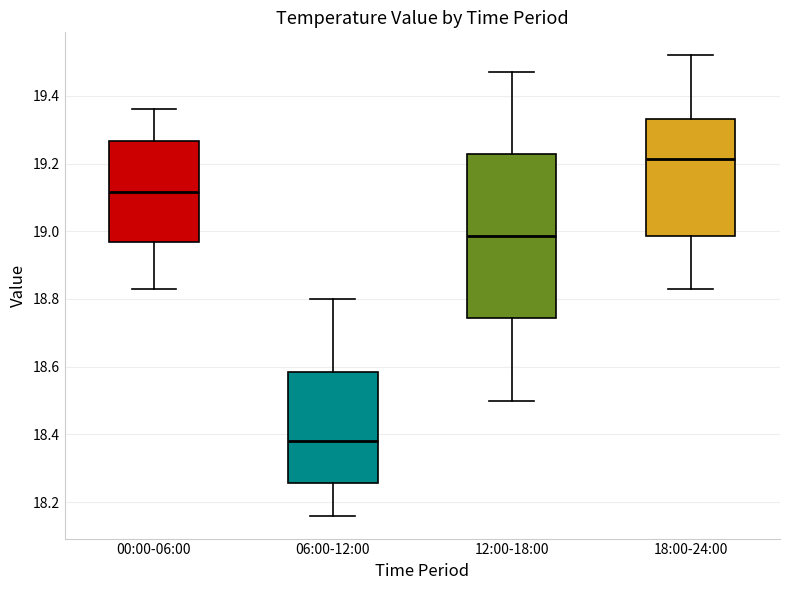

Reading left to right, read every box against the y-axis: the position of its median line, the range the box covers, and the ends of its whiskers. The values are not printed on the chart, so give them approximately, as read against the axis.

00:00-06:00: median 19.12, box 18.96 to 19.26, whiskers 18.84 to 19.36
06:00-12:00: median 18.38, box 18.26 to 18.58, whiskers 18.16 to 18.80
12:00-18:00: median 18.98, box 18.74 to 19.22, whiskers 18.50 to 19.48
18:00-24:00: median 19.22, box 18.98 to 19.34, whiskers 18.84 to 19.52